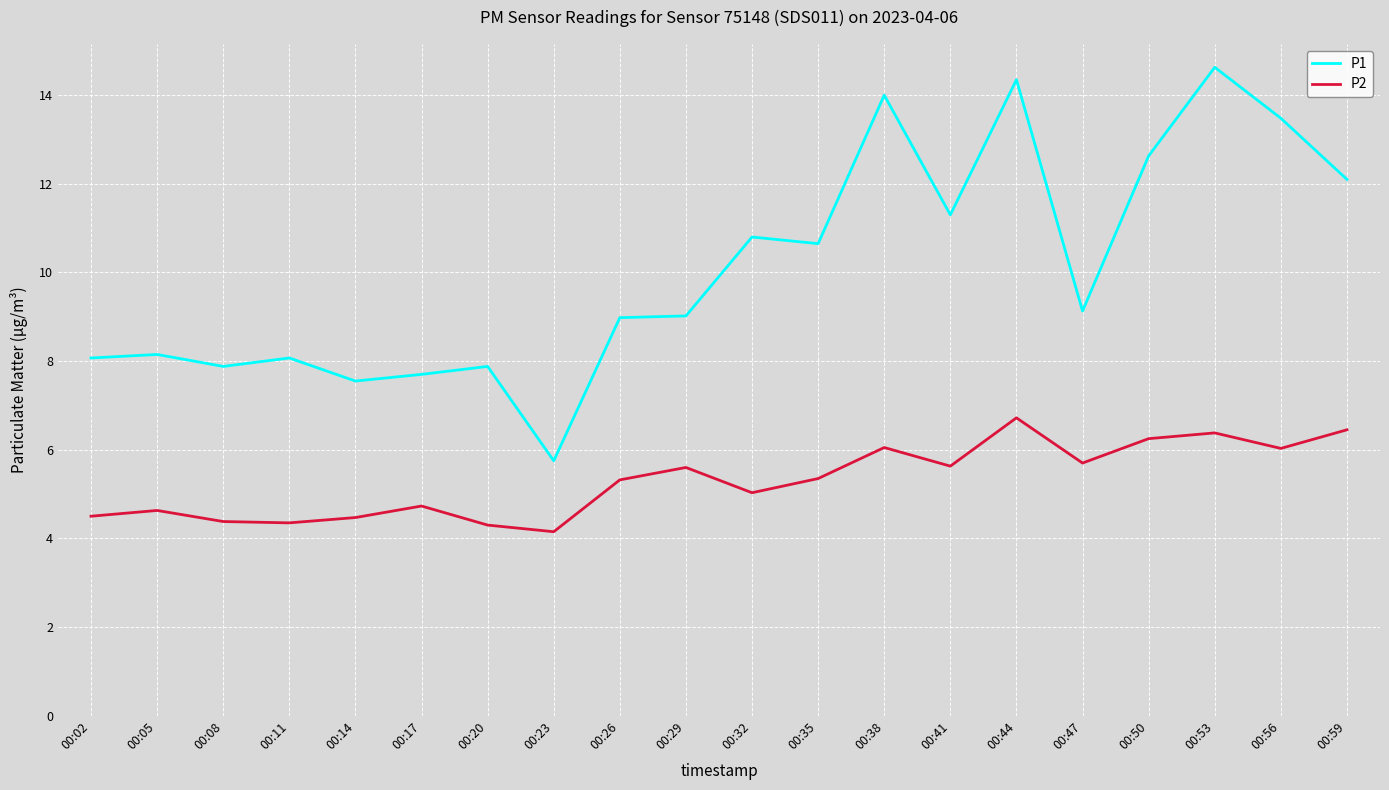

How many distinct data groups are displayed?

2